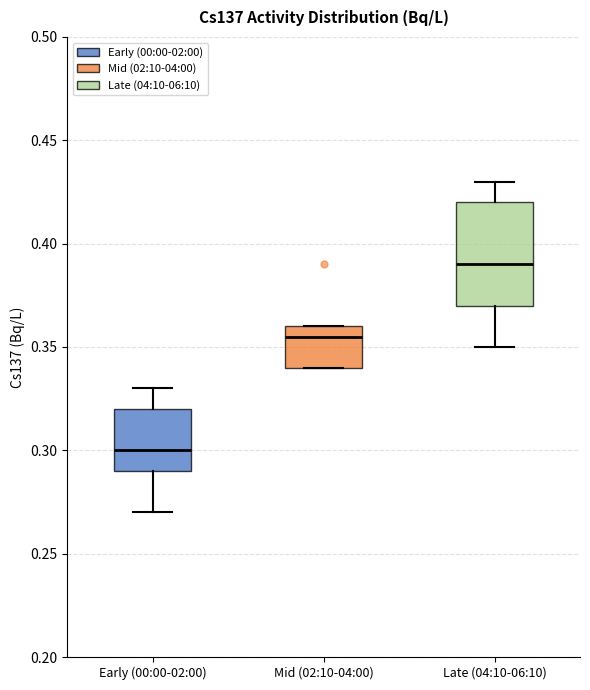

Comparing the boxes themselves (not the whiskers), which one is the tallest?

Late (04:10-06:10)